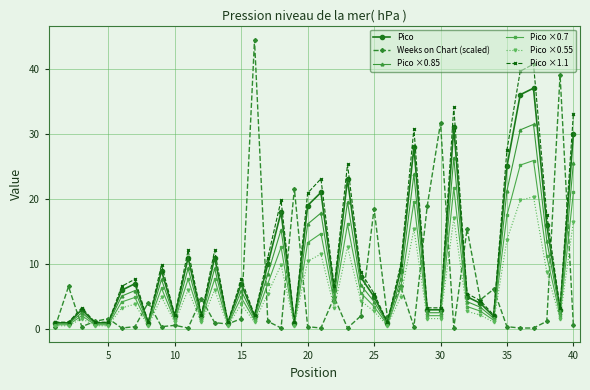

In Pico, how many points are higher than both neighbors (excluding endpoints)?

12